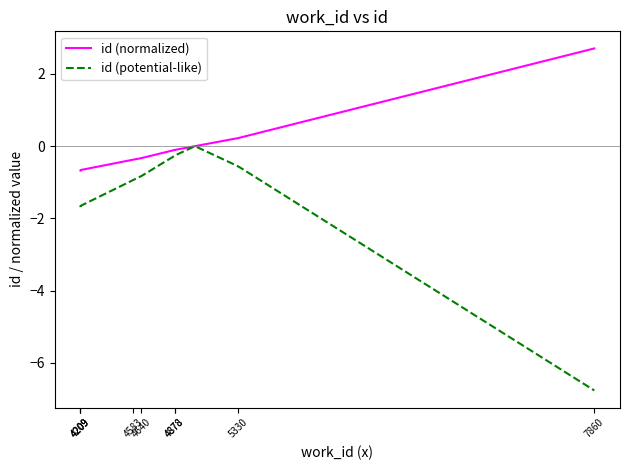

Count the number of categories in the chart.

9